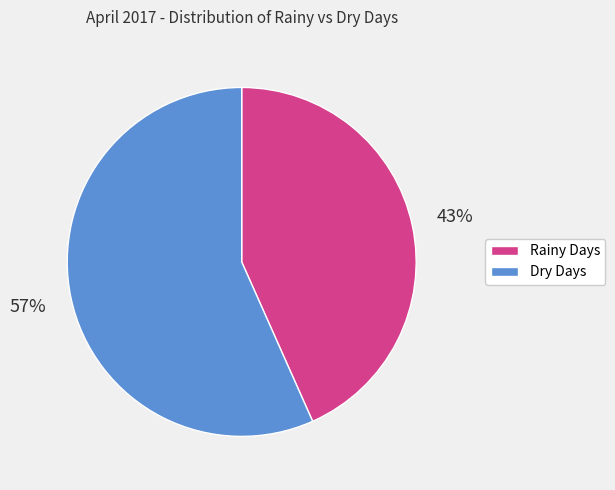

To the nearest percent, what is the average slice percentage?

50%